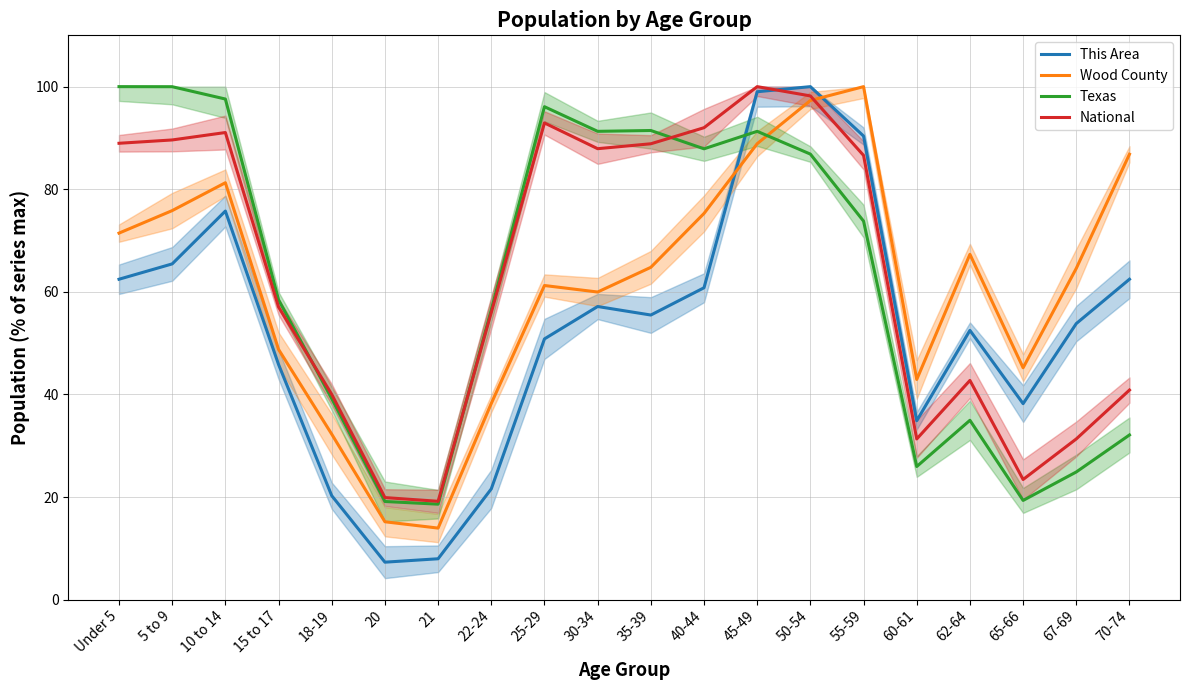

What is the value of the Texas point at the 17th from the left?

35.0